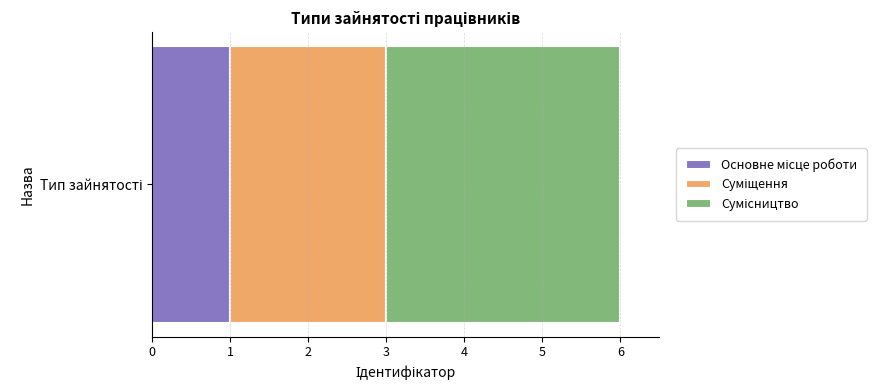

Count the number of data series in this chart.

3